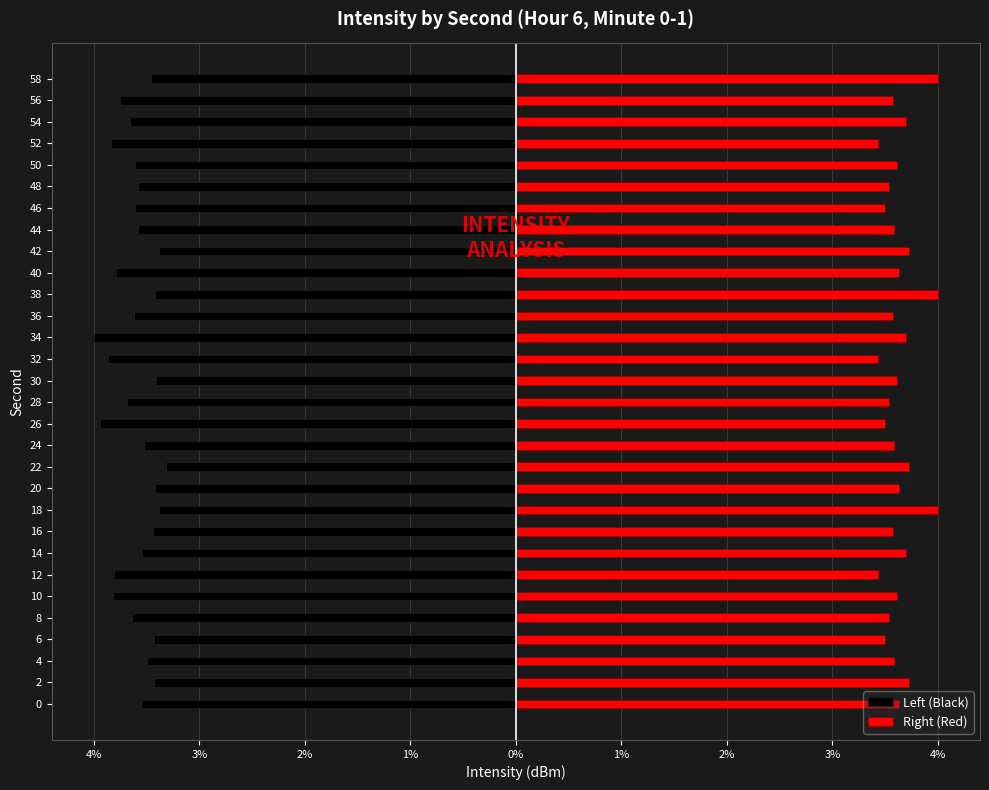

At how many categories does at least one series exceed -2?

30